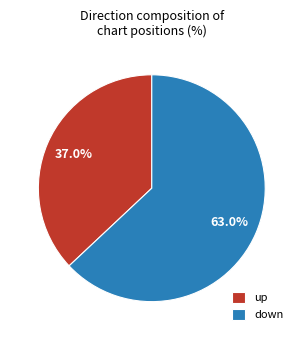

The down slice represents 63% of the pie. True or false?

True